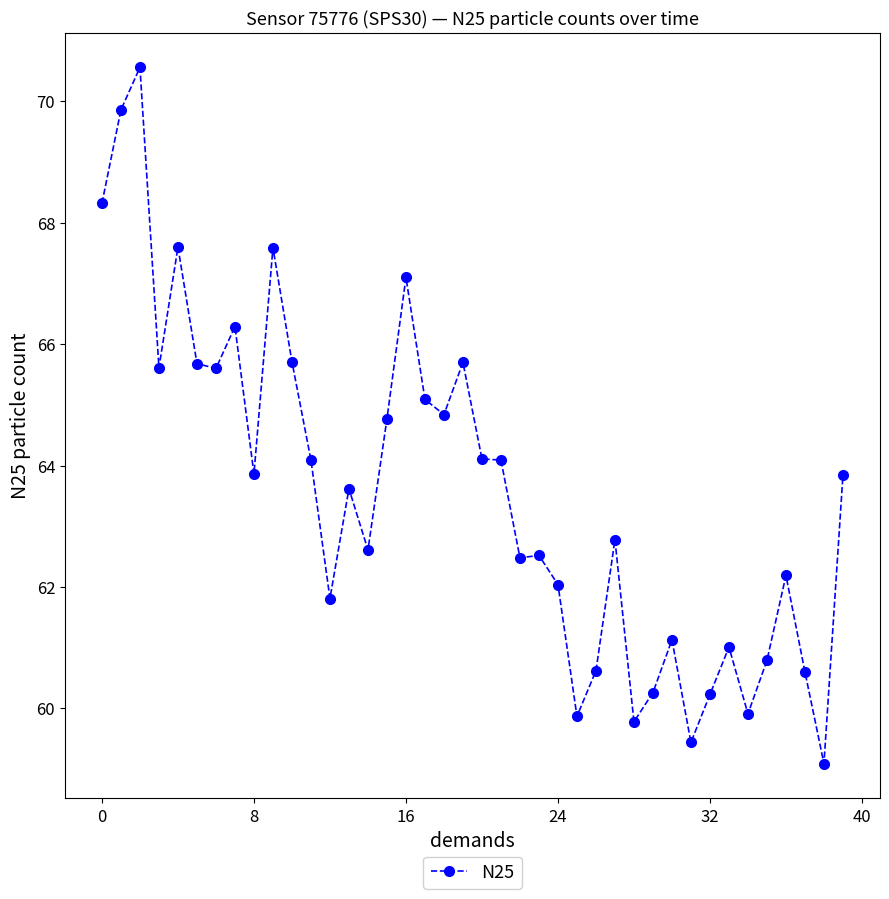

True or false: there are more than 2 points higher than both neighbors.

True